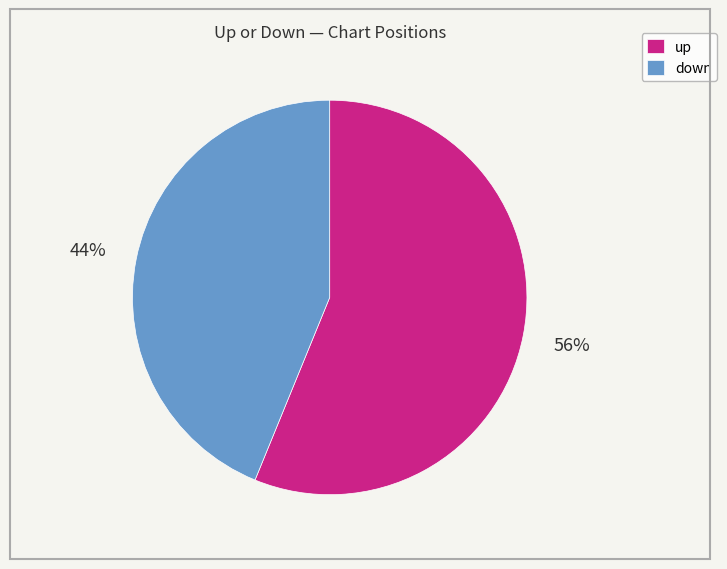

What is the largest slice in the pie chart?

up